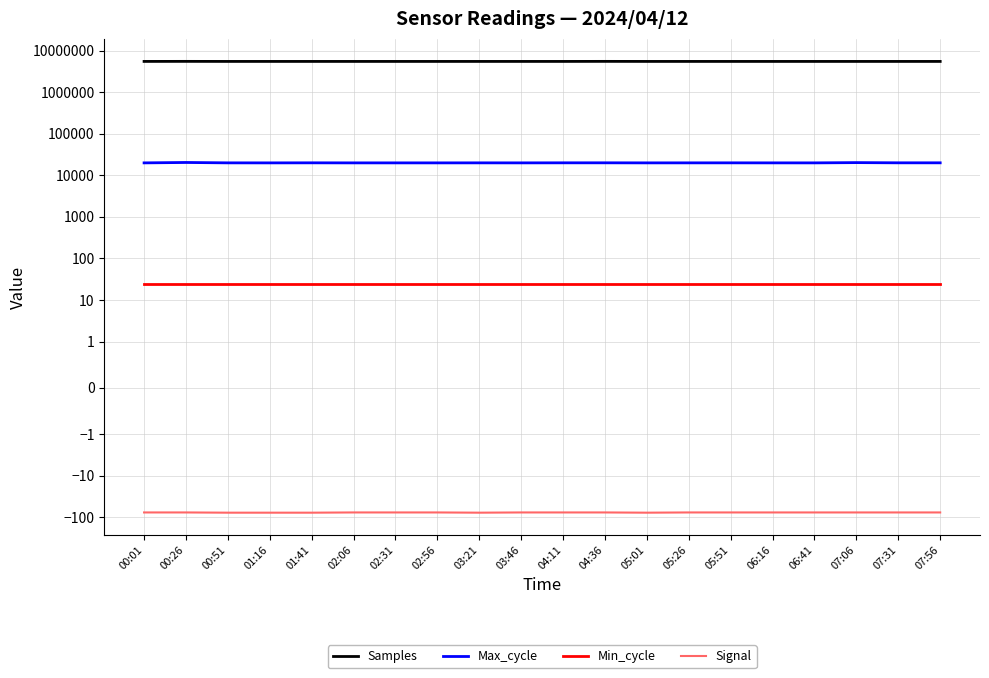

What is the label of the 3rd point from the right?

07:06